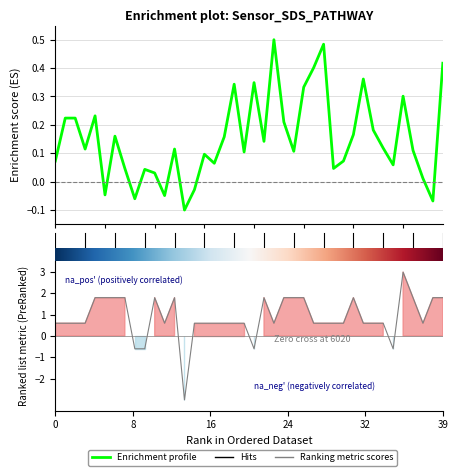

What value does the SDS_P1 series have at 27?

0.5